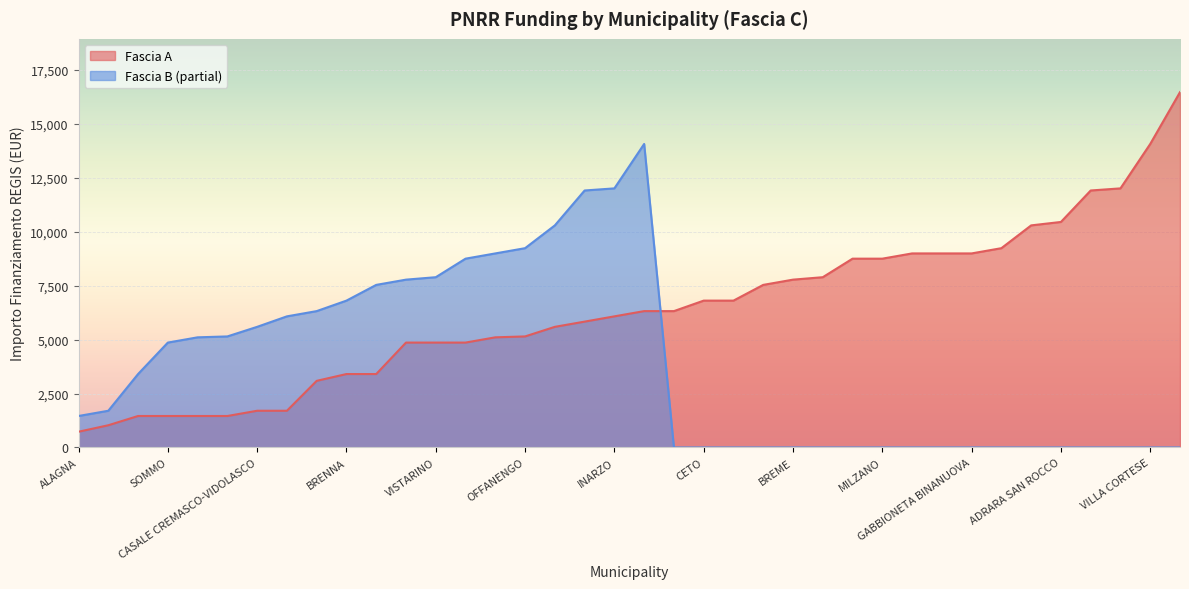

What is the smallest value displayed?

0